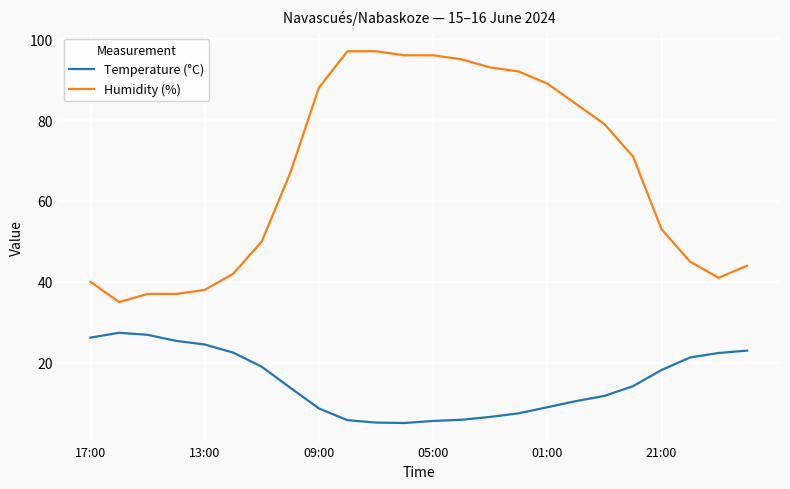

True or false: Temperature (°C) and Humidity (%) intersect in this chart.

False